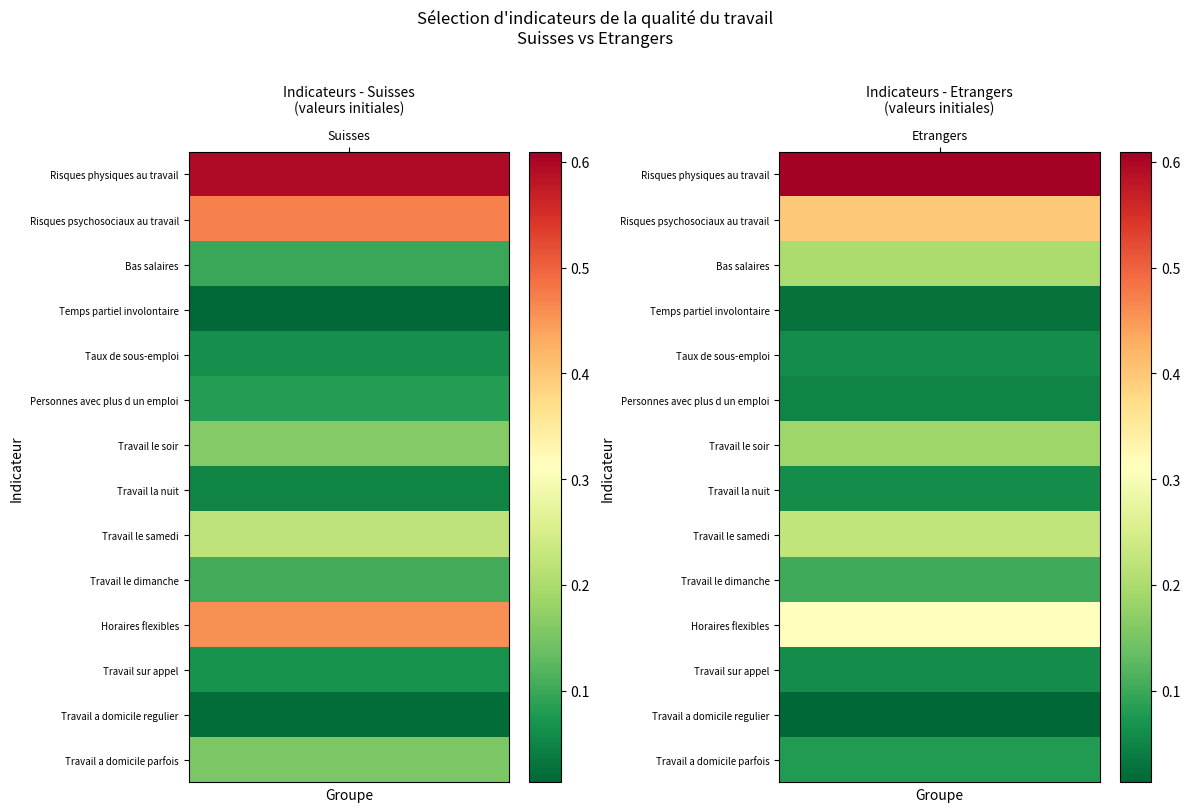

What is the maximum value shown in the chart?

0.6